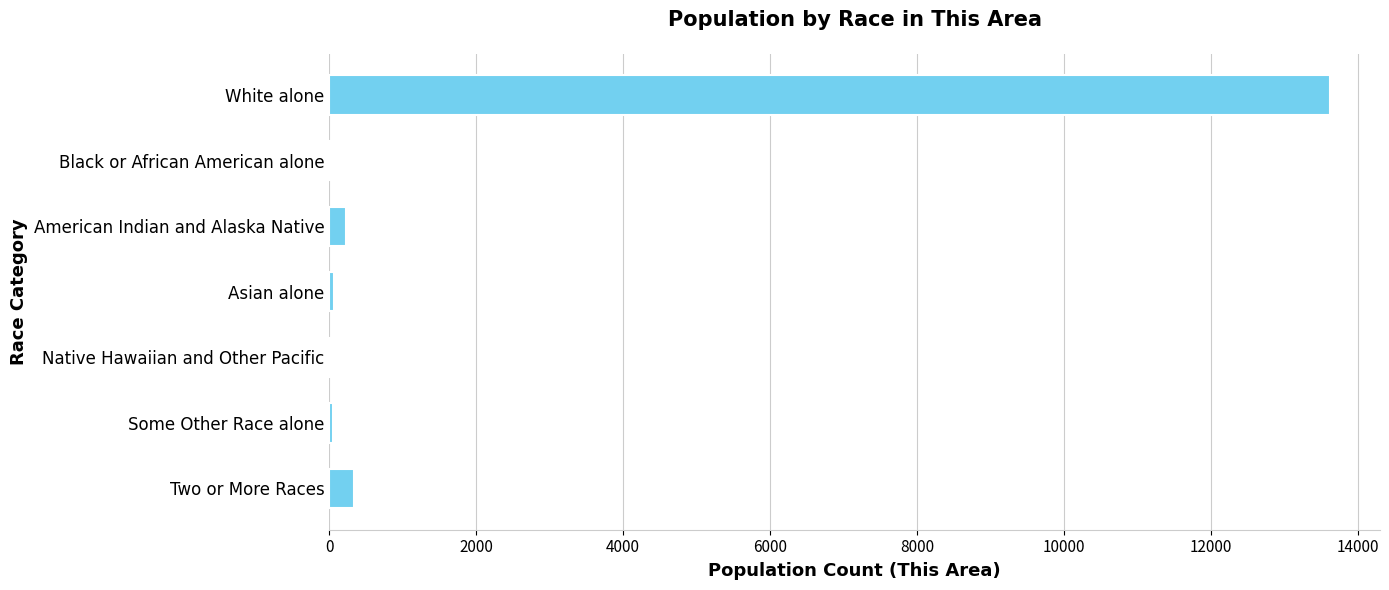

What is the greatest value displayed?

13622